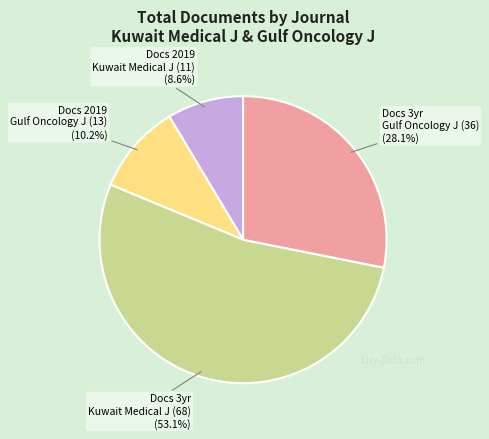

Which category has the biggest portion of the pie?

Docs 3yr Kuwait Medical J (68) (53.1%)